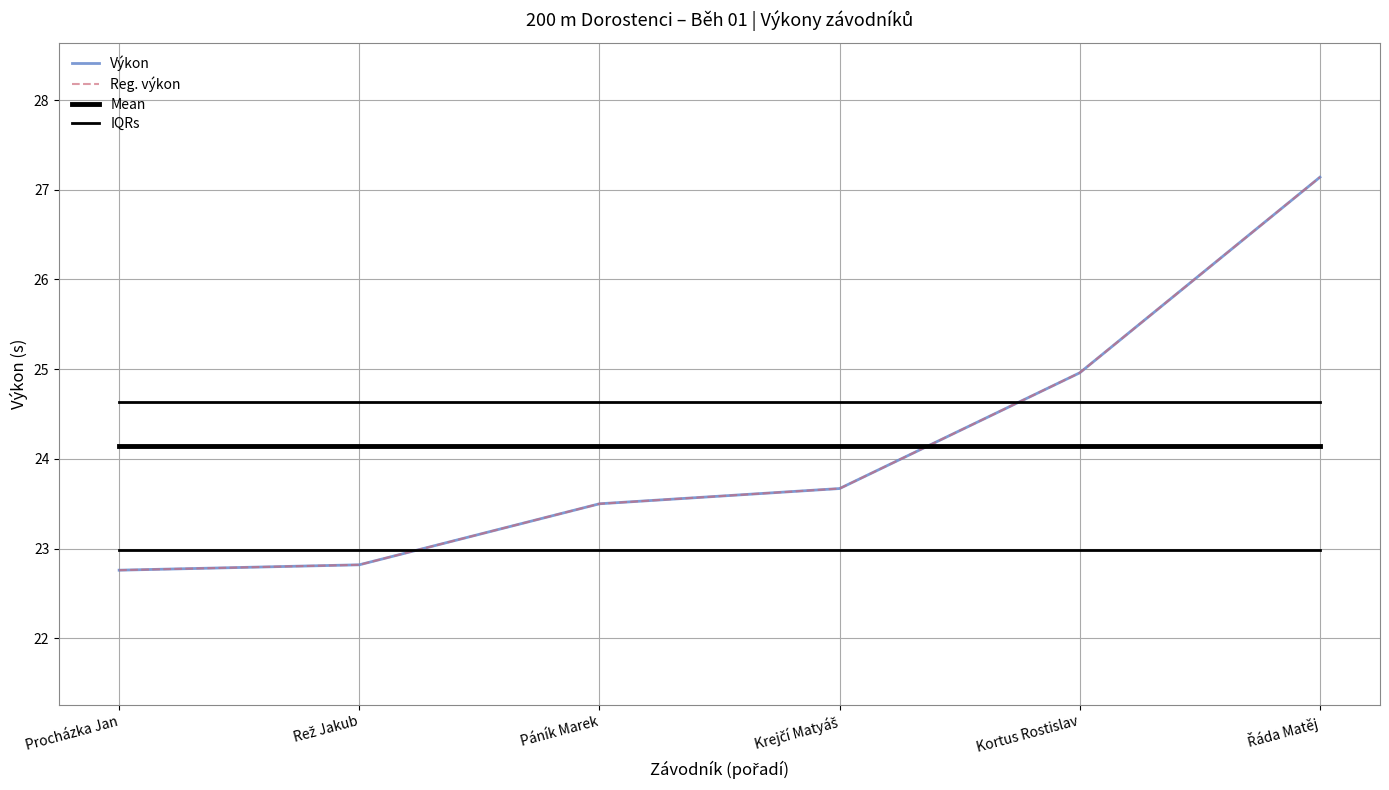

Which series has the largest range (max minus min)?

Výkon